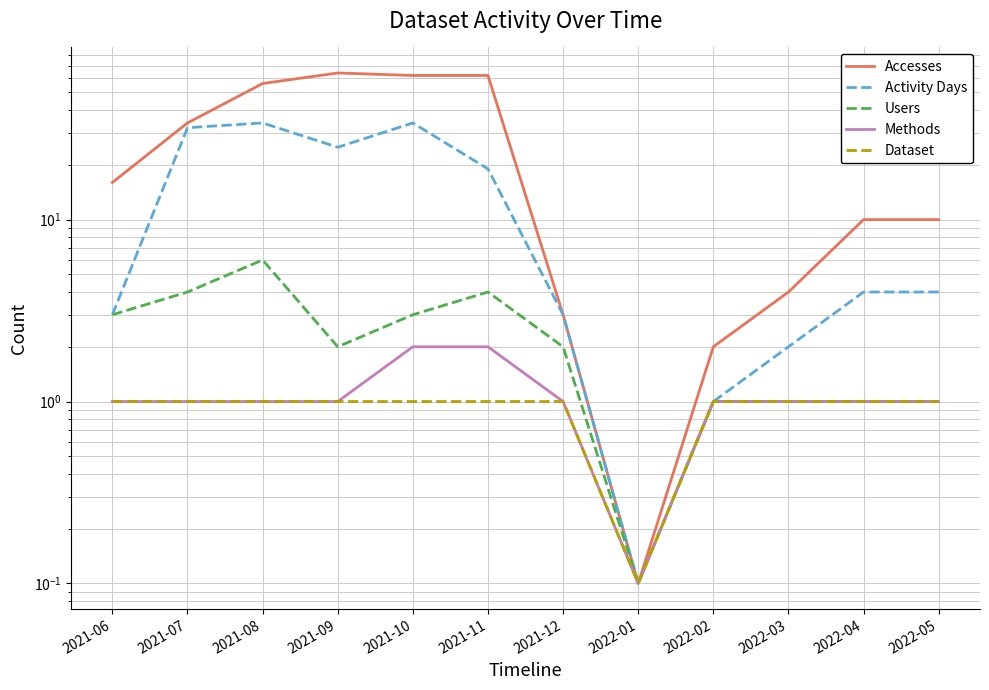

How many data points in Users are less than 2?

5